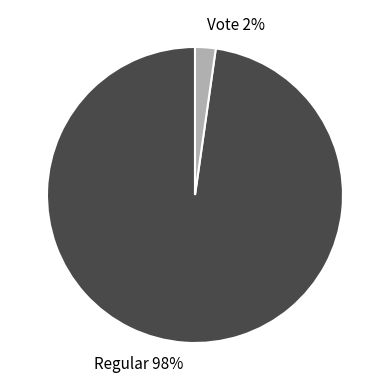

The Regular slice represents 98% of the pie. True or false?

True